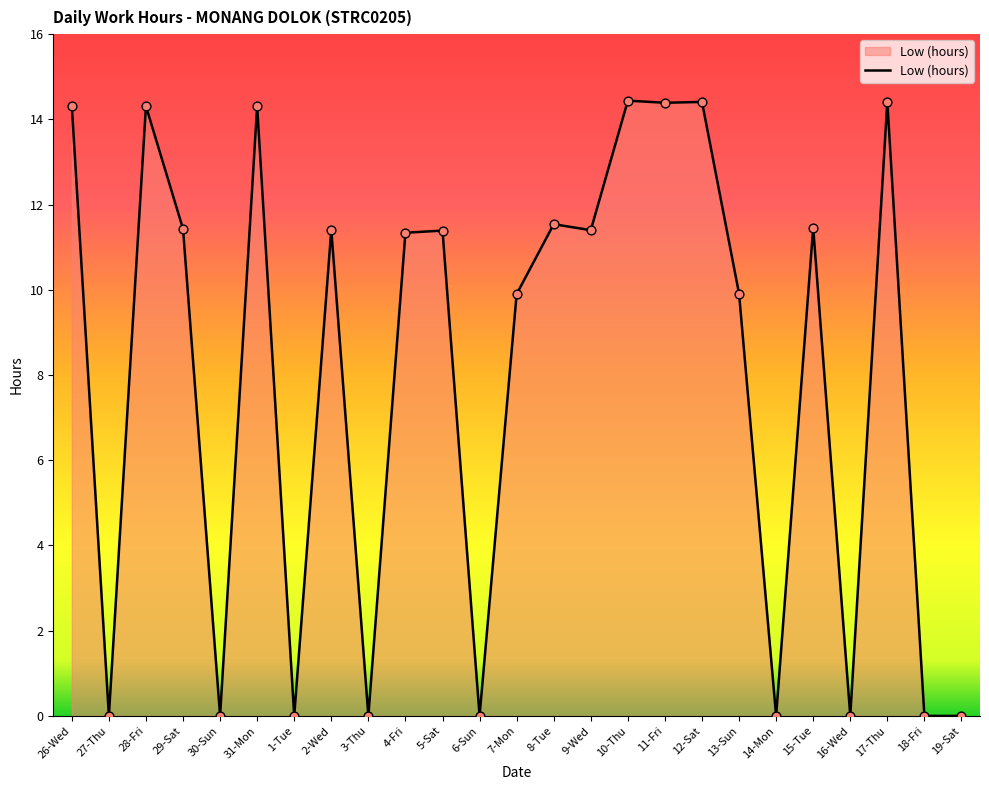

What is the change in value from 31-Mon to 12-Sat?

+0.1